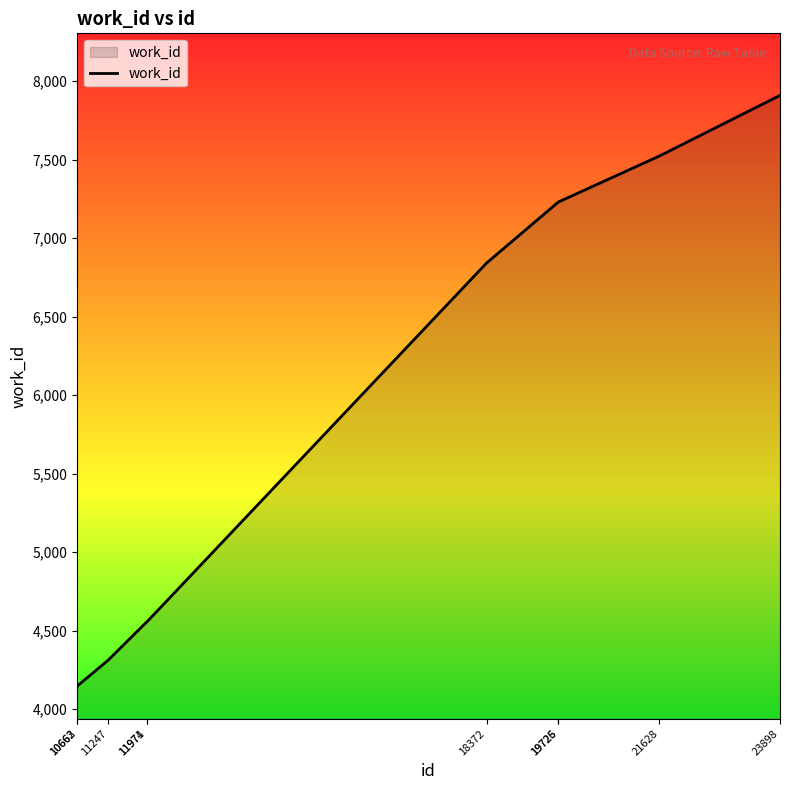

Does the chart display data point markers on the line(s)?

No